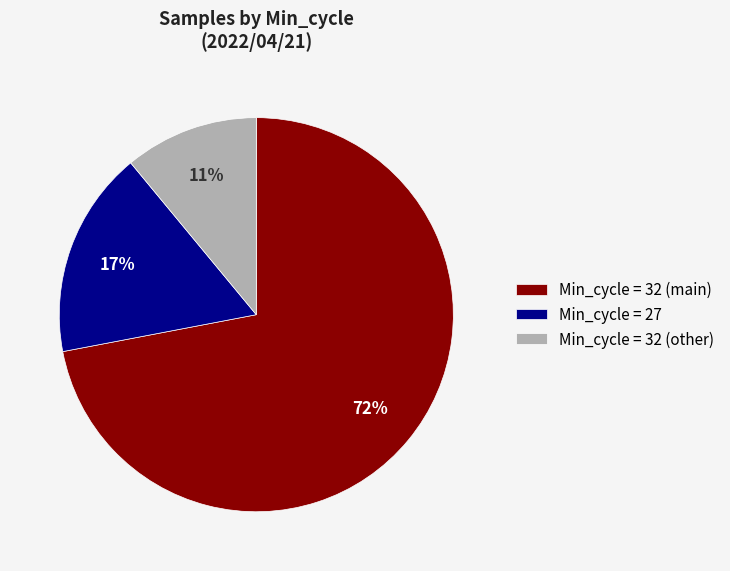

Which category has the biggest portion of the pie?

Min_cycle = 32 (main)